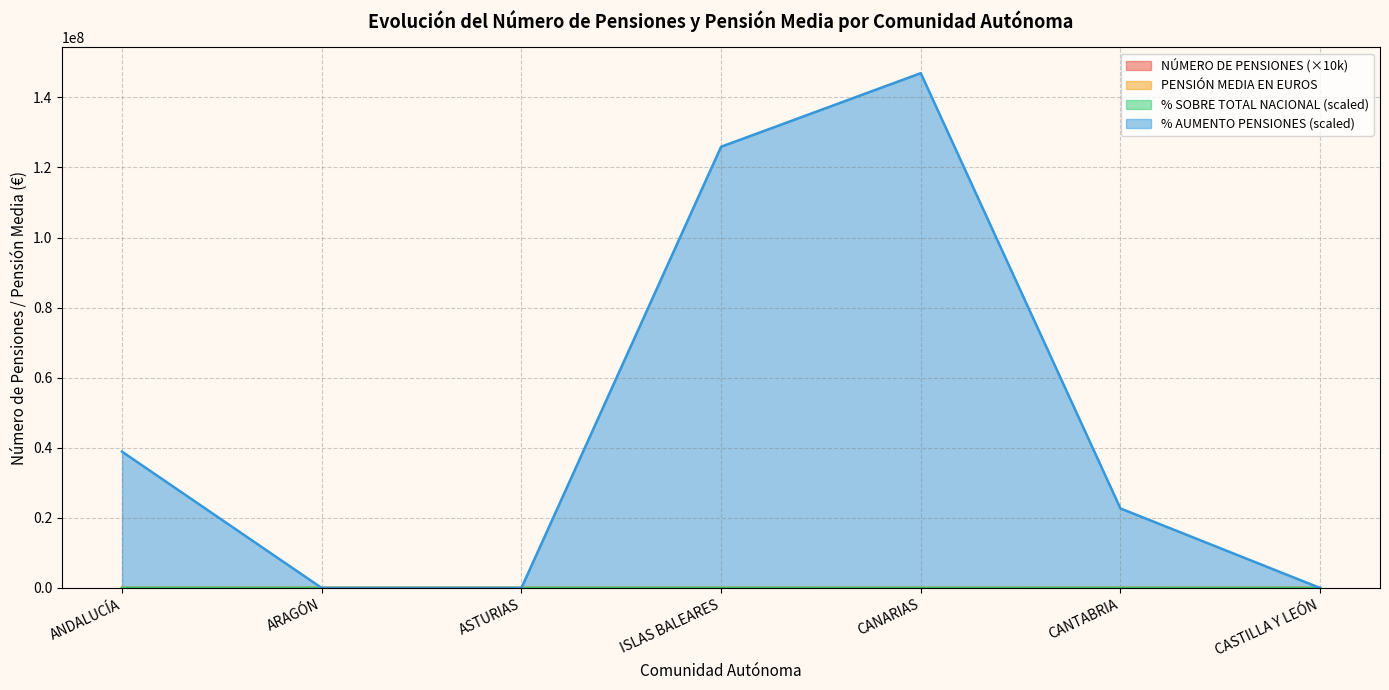

What is the label of the 3rd point from the left?

ASTURIAS